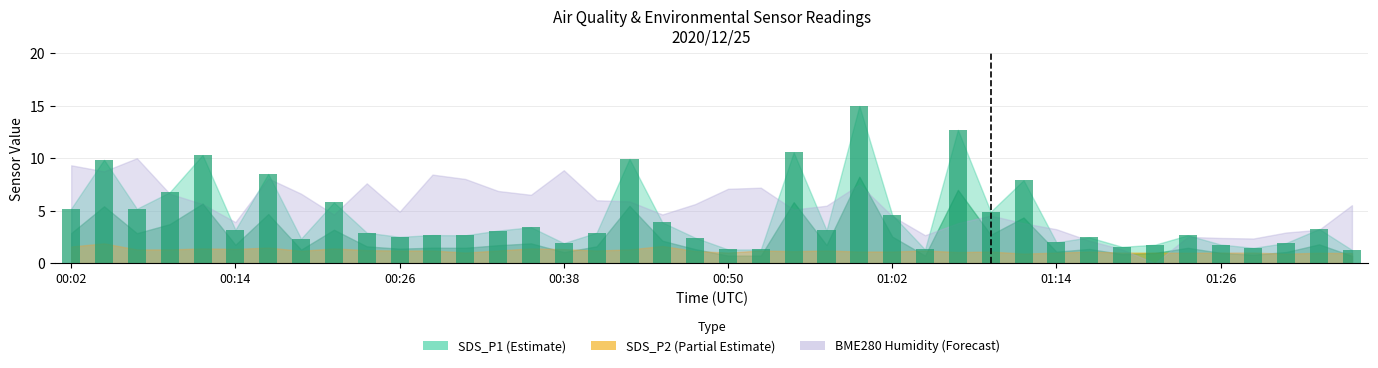

What is the value of the 23rd bar from the left?

10.6